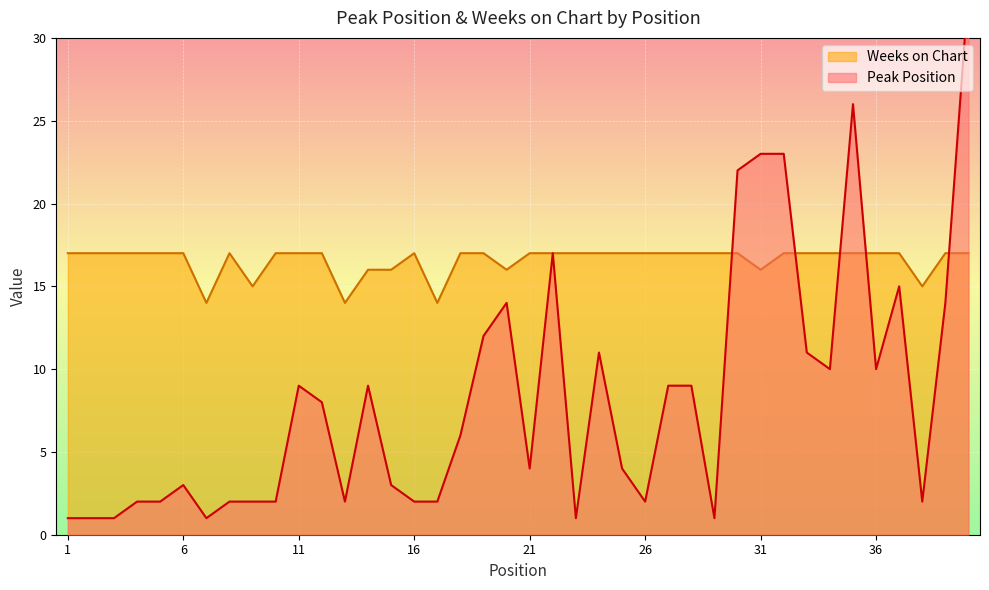

Read the Weeks on Chart value at 28.

17